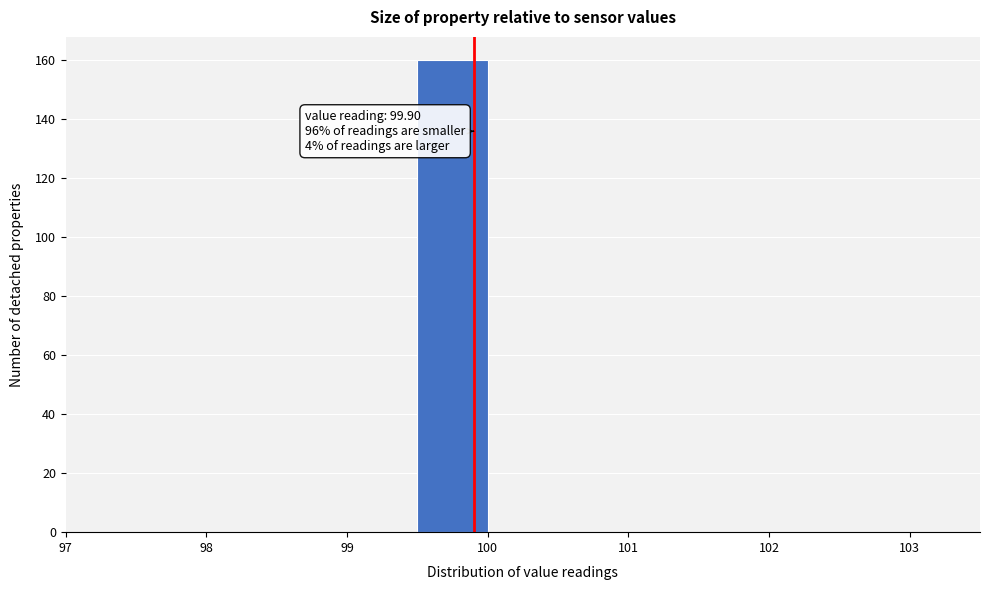

Over which range of the x-axis is the bar tallest?

99.5 to 100.0